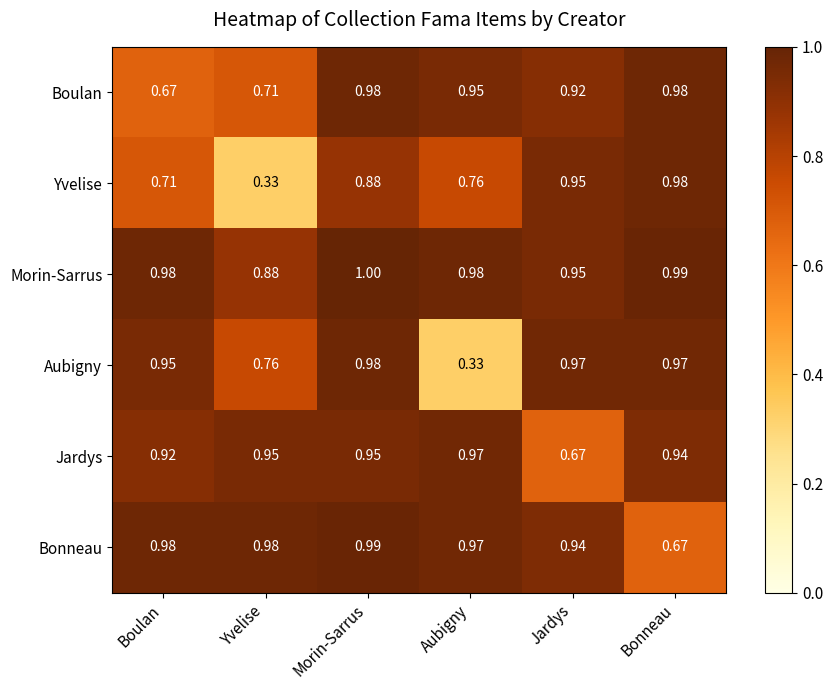

Which series has the largest total across all categories?

Morin-Sarrus